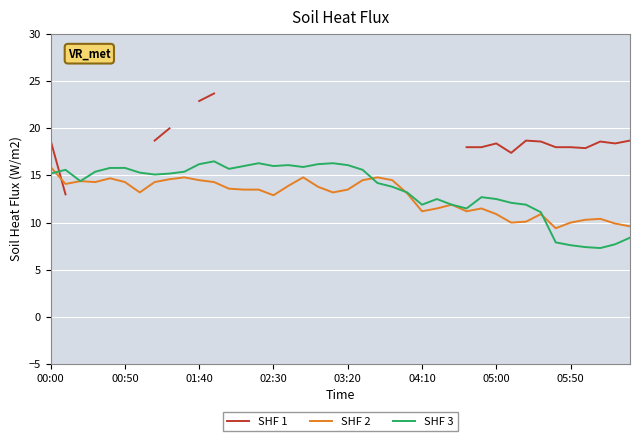

The SHF 2 series shows 12.9 at 02:30. True or false?

True